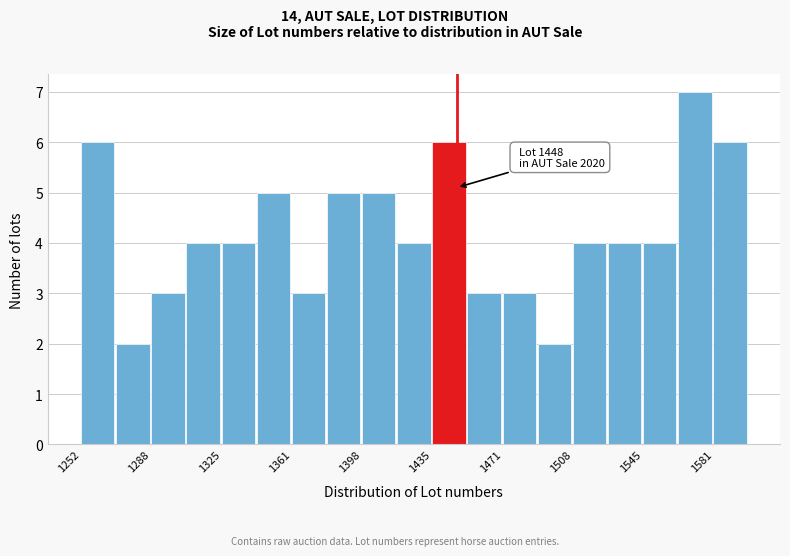

Around what value on the x-axis is the tallest bar? Give the approximate position of its centre, as read against the axis.

1570